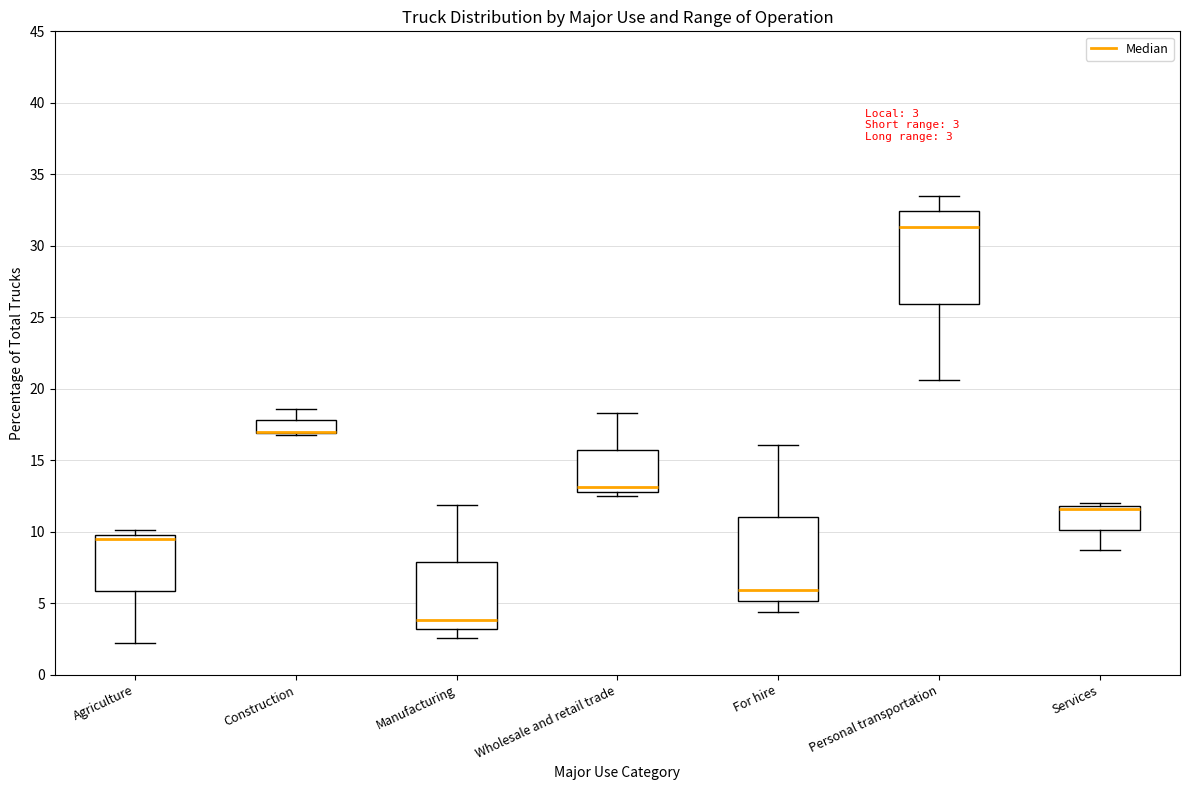

Comparing the boxes themselves (not the whiskers), which one is the tallest?

Personal transportation